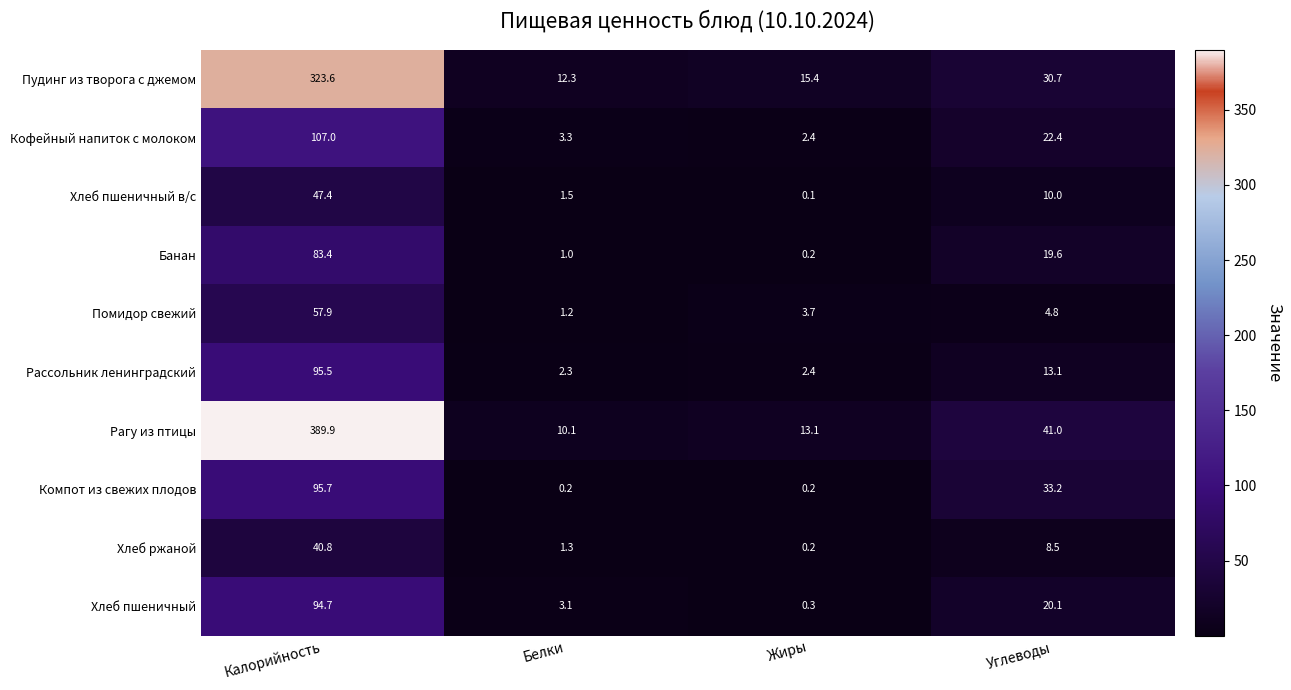

Where does the Пудинг из творога с джемом series first go above 30?

Калорийность